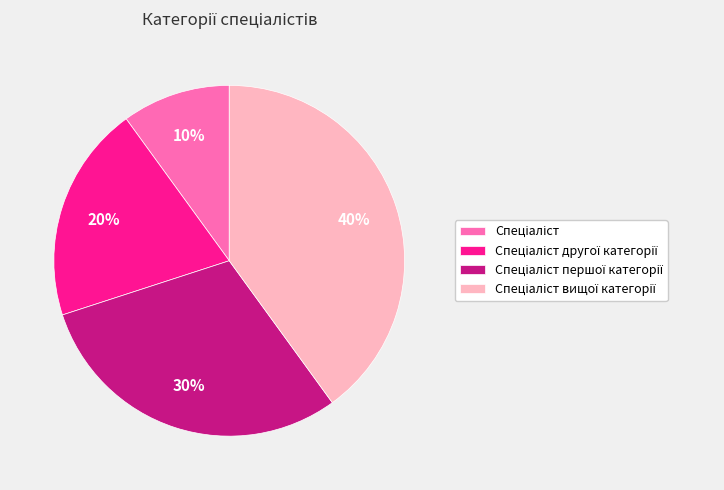

To the nearest percent, what is the average slice percentage?

25%